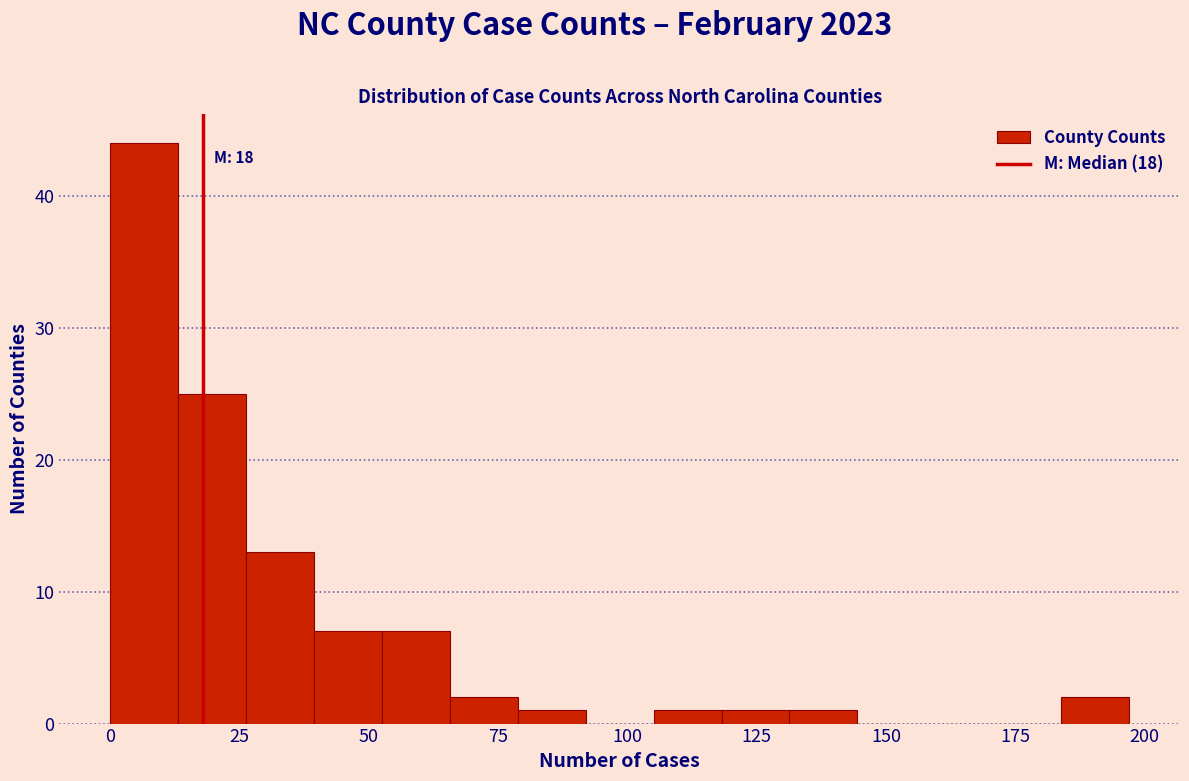

Around what value on the x-axis is the tallest bar? Give the approximate position of its centre, as read against the axis.

5